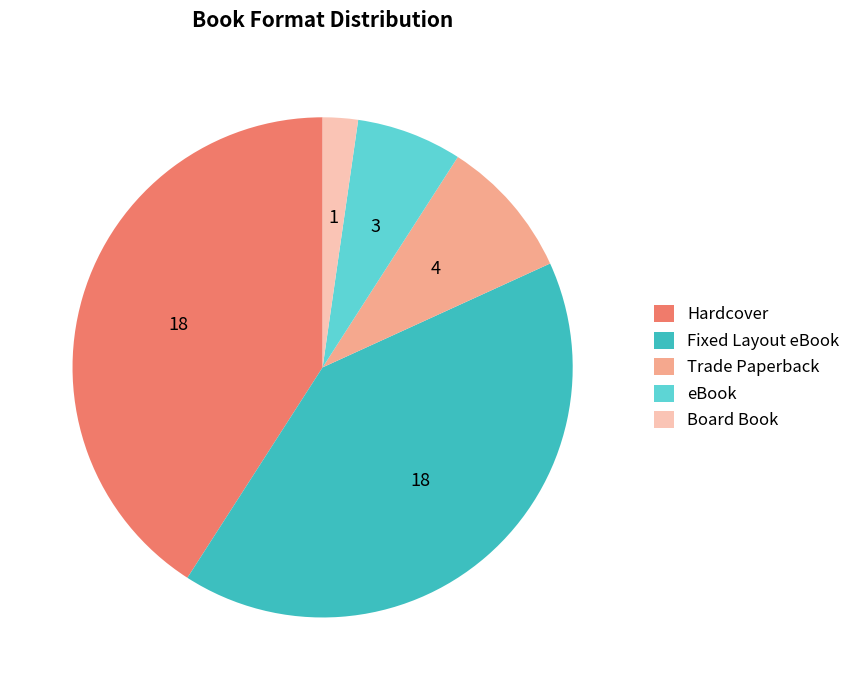

Approximately how many times larger is the value at Fixed Layout eBook compared to Board Book?

18.0